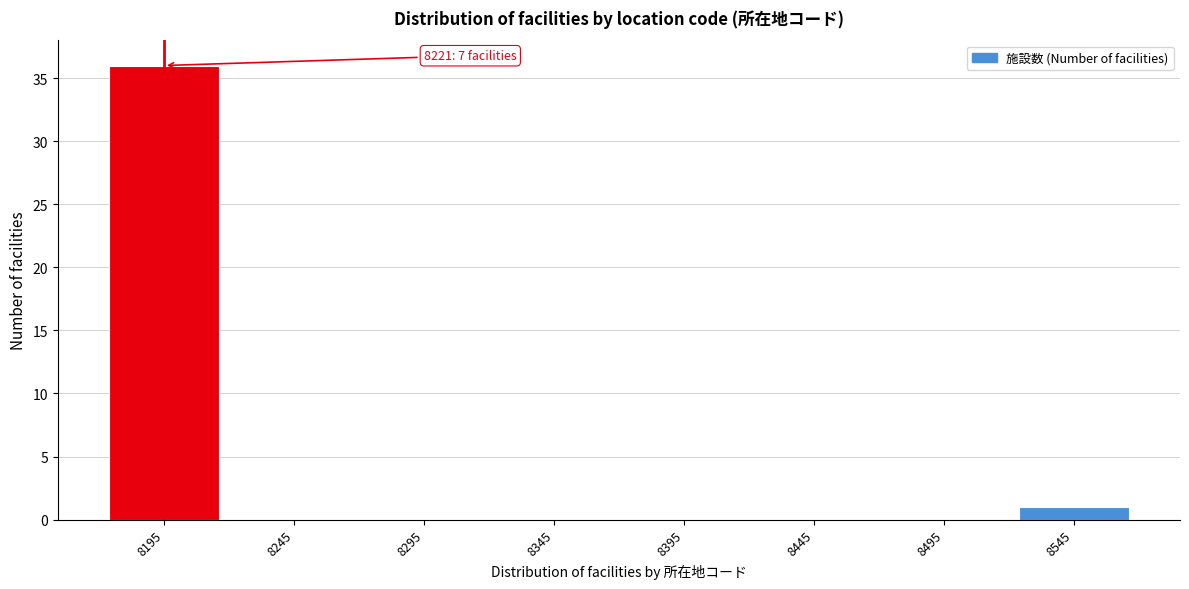

Reading right to left, transcribe all the data shown in this chart.

8545=1	8495=0	8445=0	8395=0	8345=0	8295=0	8245=0	8195=36